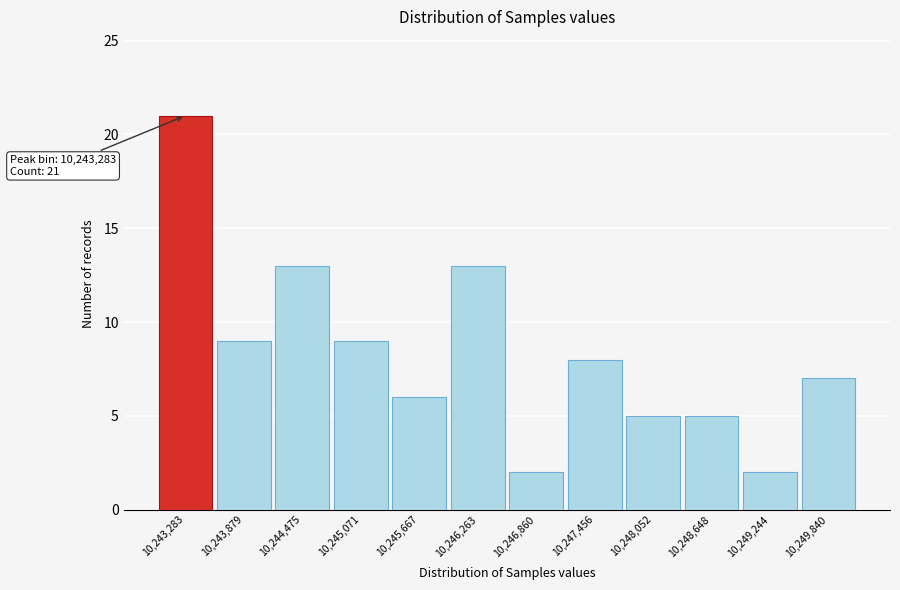

Reading right to left, extract all data points from this chart.

7	2	5	5	8	2	13	6	9	13	9	21